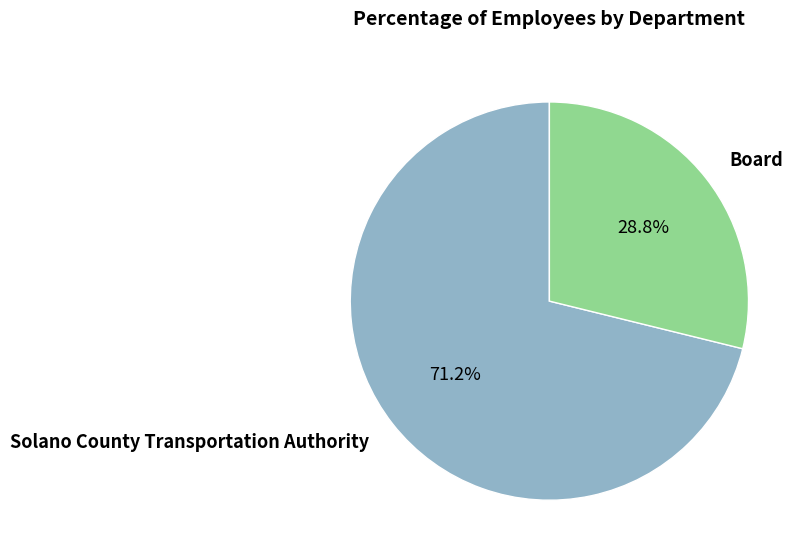

Is there a majority slice in this chart?

Yes